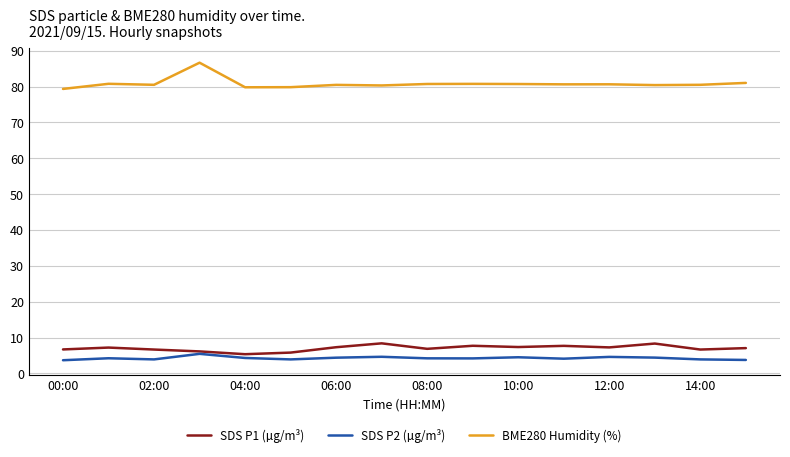

Which series has the largest total across all categories?

BME280 Humidity (%)